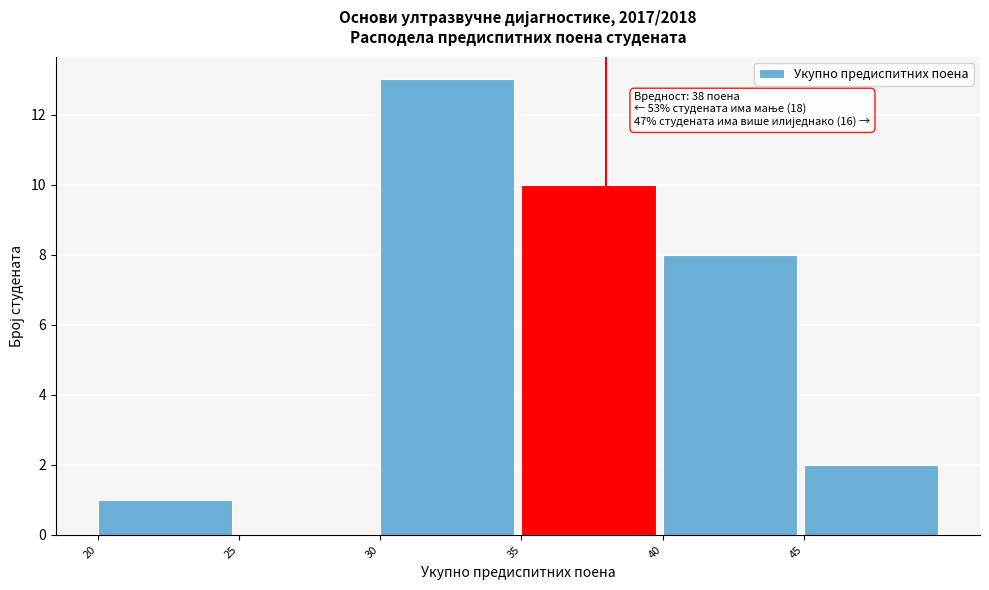

Over which range of the x-axis is the bar tallest?

30 to 35